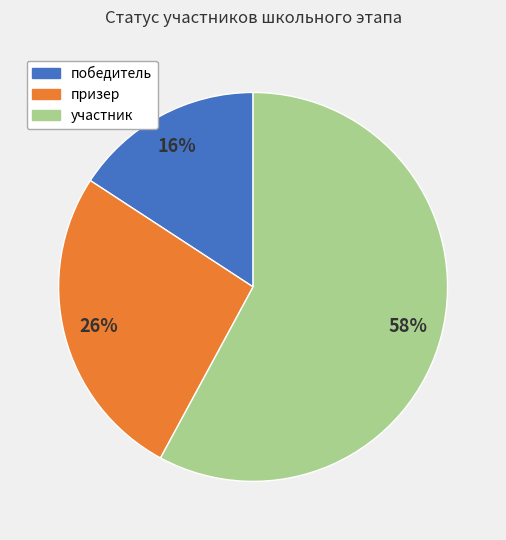

To the nearest percent, what is the difference between the участник and победитель slice percentages?

42%